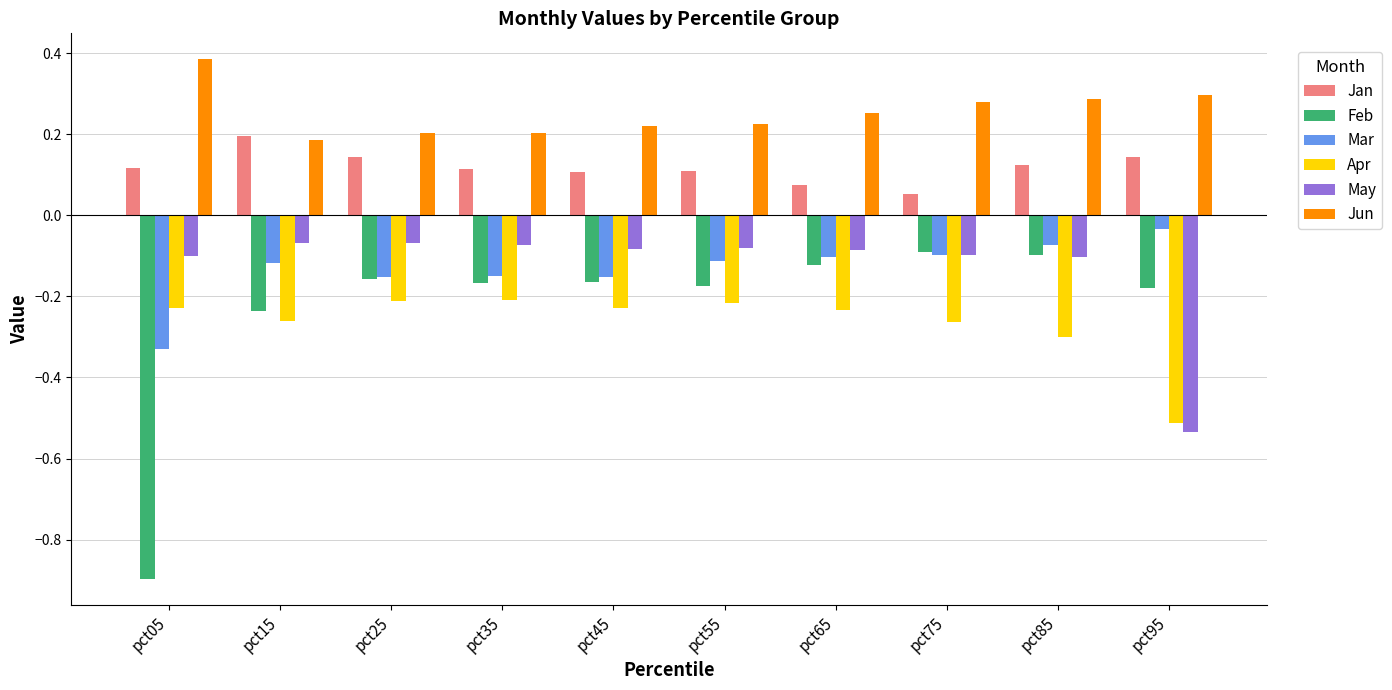

At how many categories does at least one series exceed 0?

10